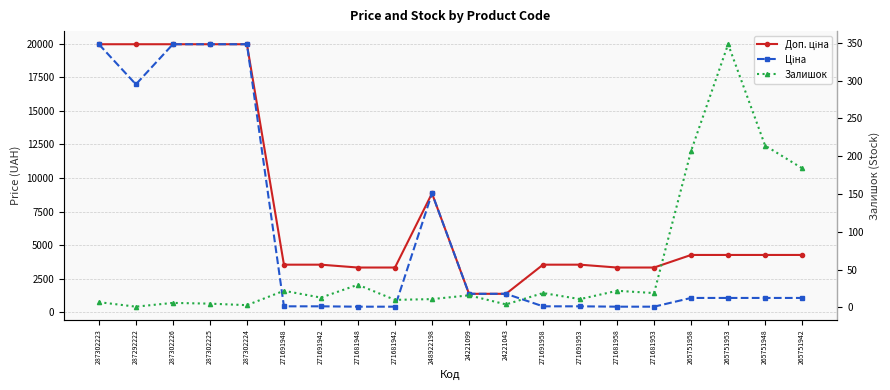

Does the chart have visible grid lines?

Yes